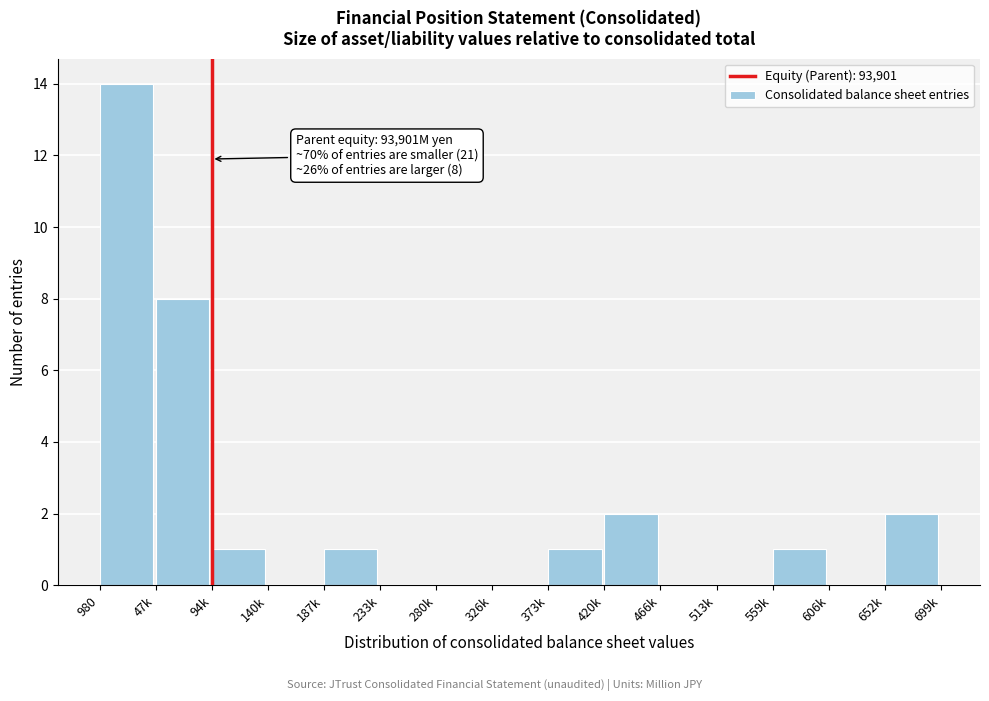

Reading right to left, what are all the values shown in this chart?

652k=2	606k=0	559k=1	513k=0	466k=0	420k=2	373k=1	326k=0	280k=0	233k=0	187k=1	140k=0	94k=1	47k=8	980=14